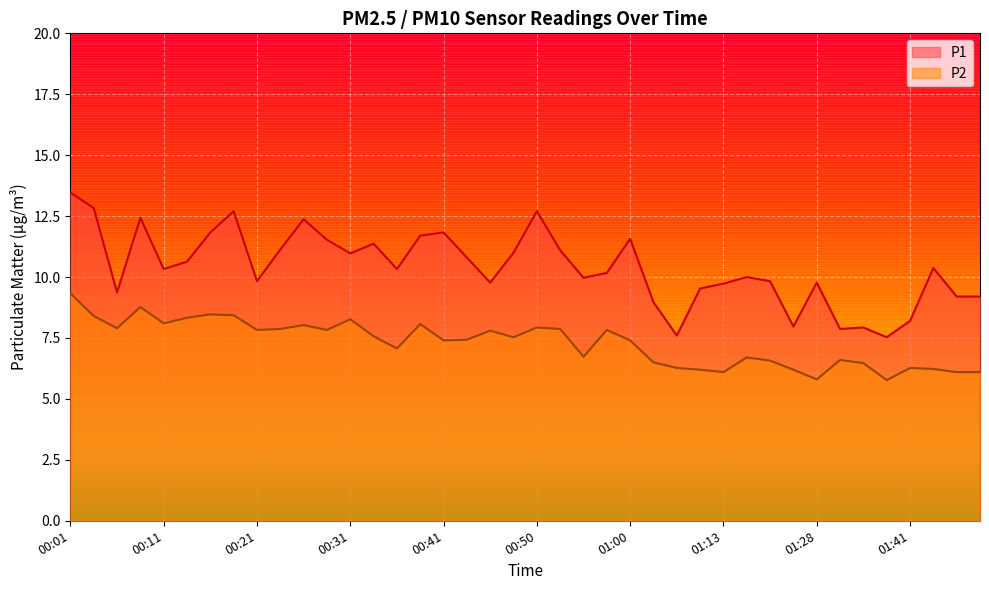

What is the value of the P2 point at the 36th from the left?

5.8